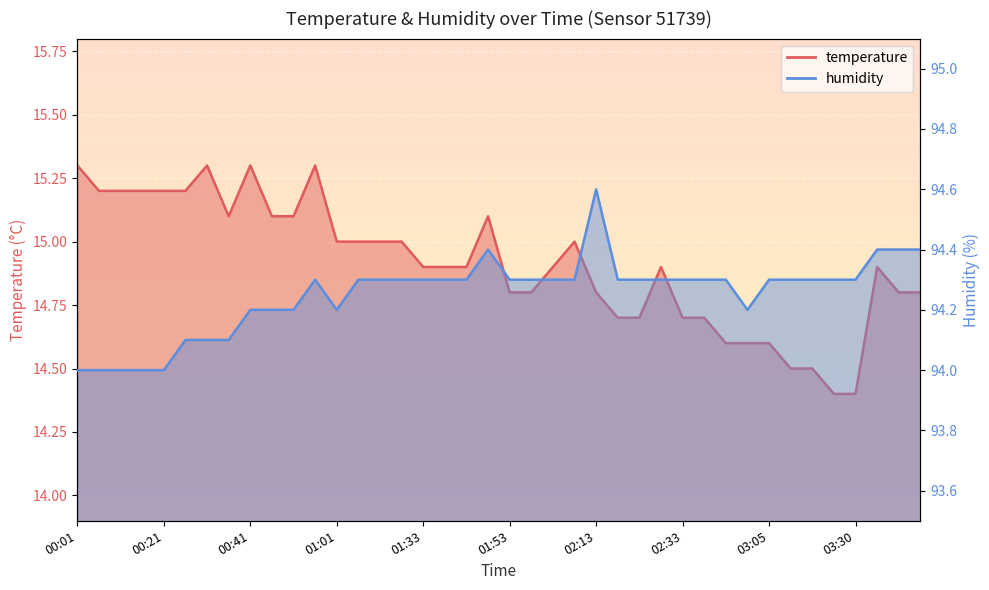

What is the label of the 39th point from the left?

03:40